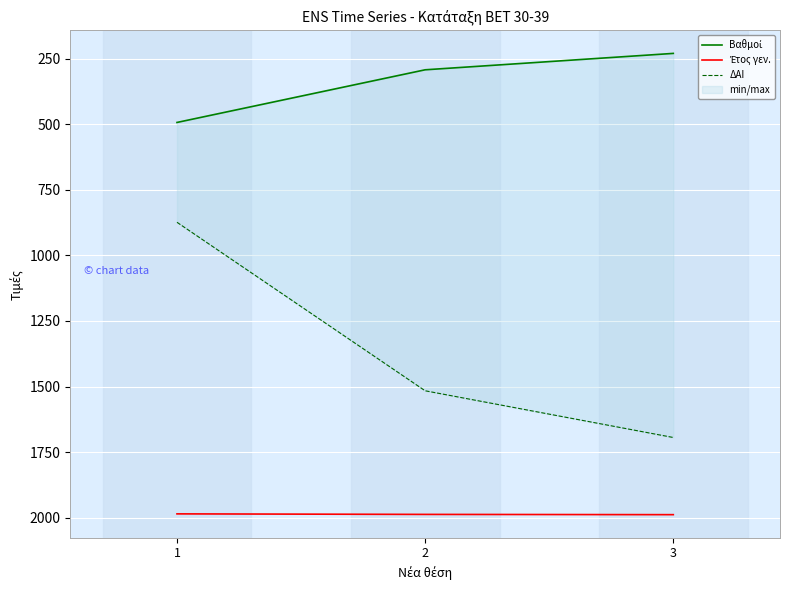

What is the value of the ΔΑΙ point at the 2nd from the left?

1516.0